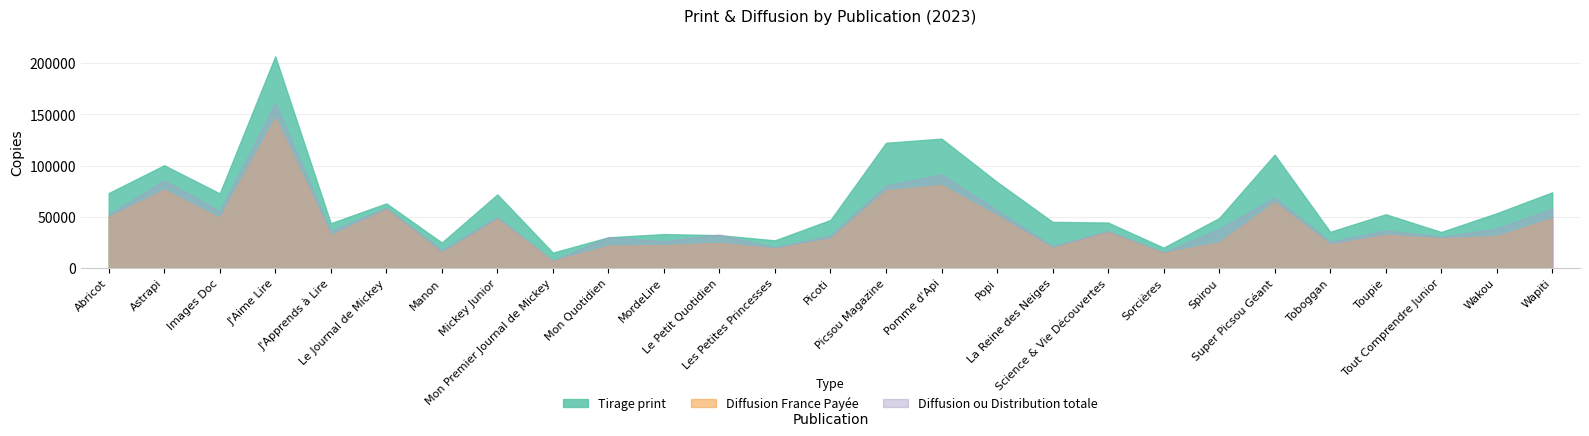

Is it true that Tirage print equals 63149 at Le Journal de Mickey?

True